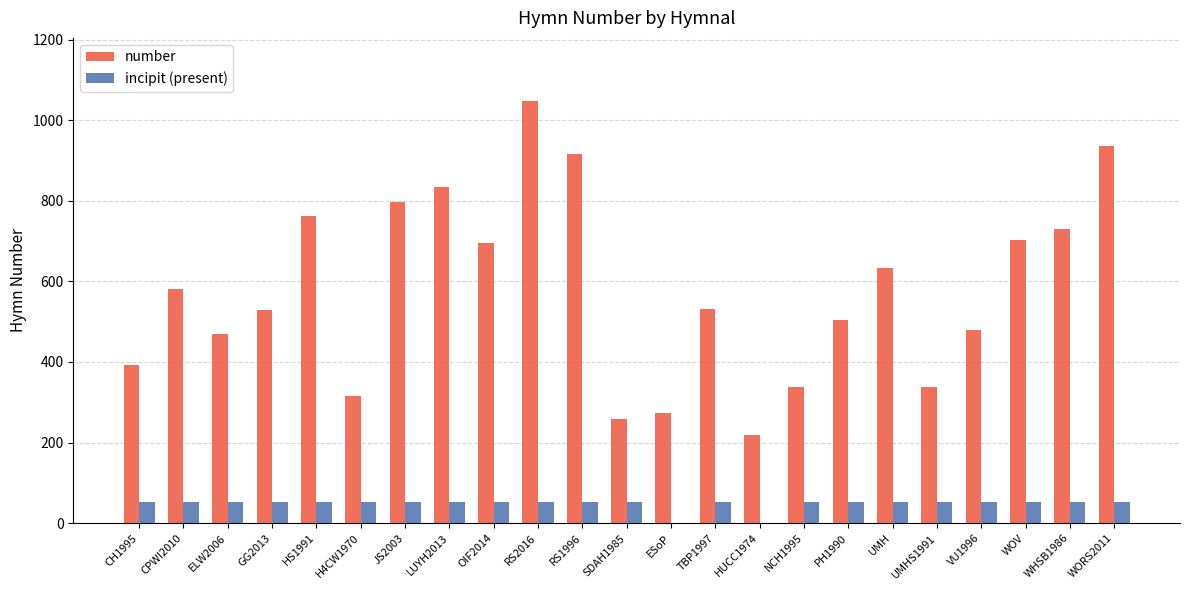

What value does the number series have at HUCC1974?

218.0